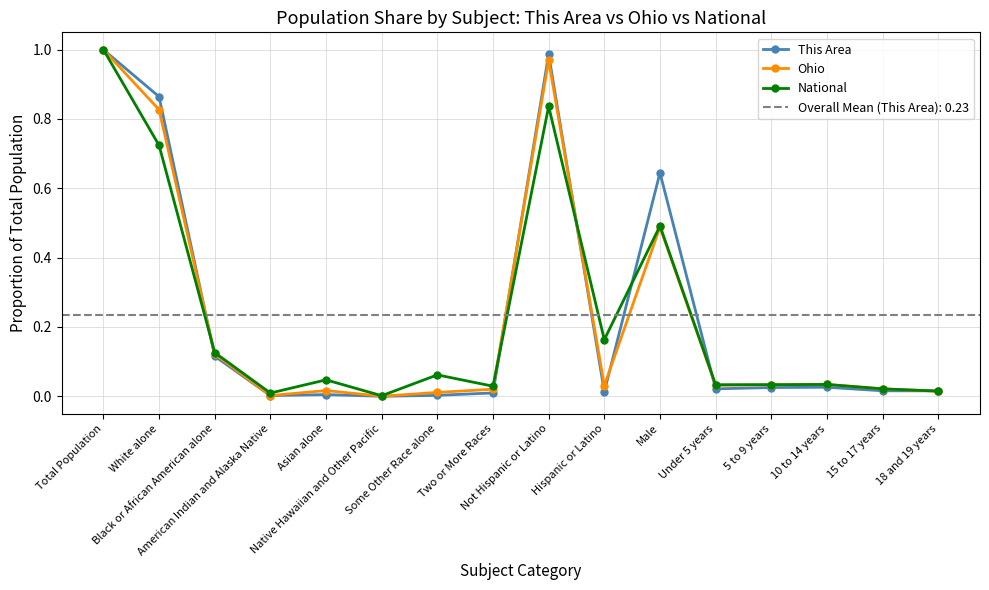

Between Two or More Races and Not Hispanic or Latino, which series saw the biggest shift?

This Area